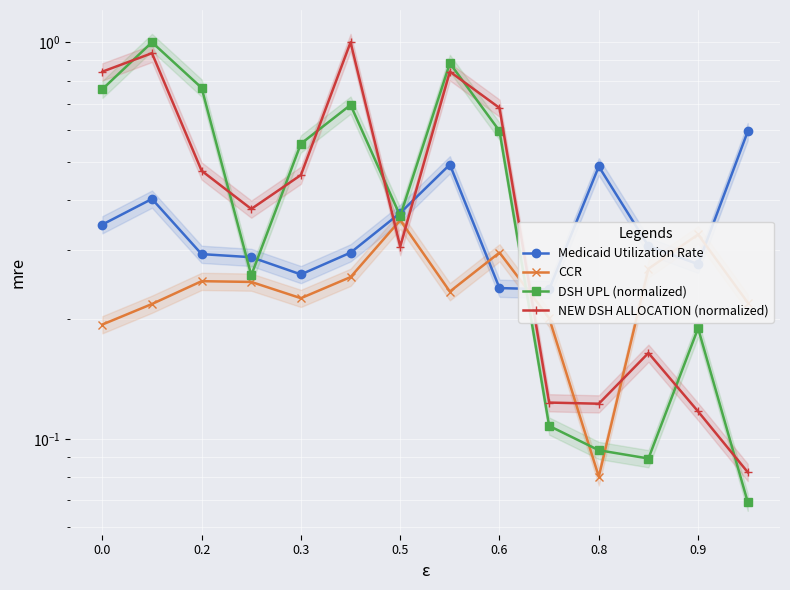

At how many categories does at least one series exceed 0?

14